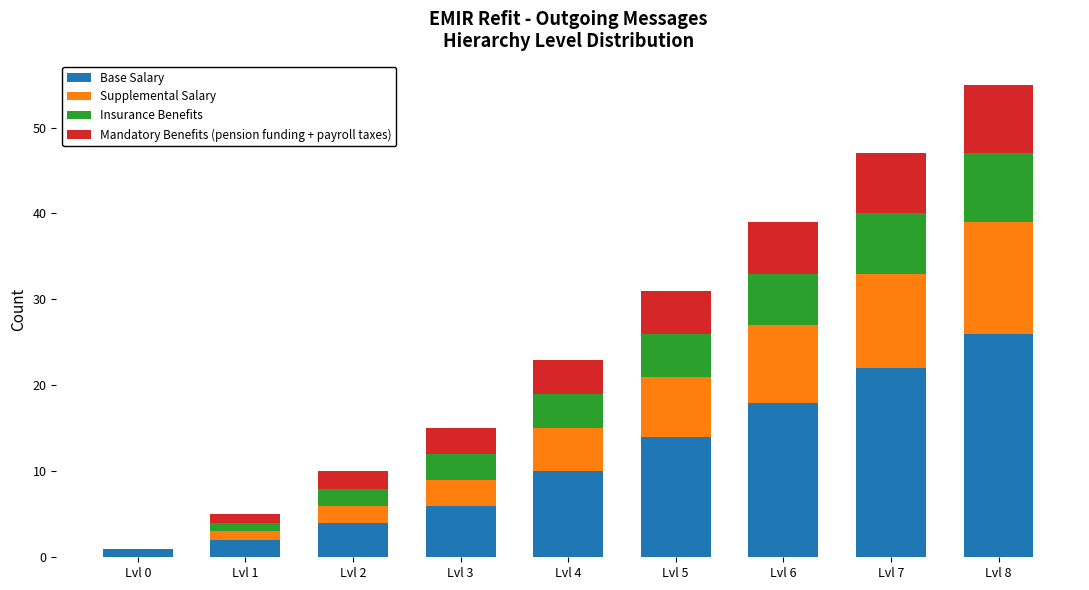

At which label is Base Salary closest to 13?

Lvl 5